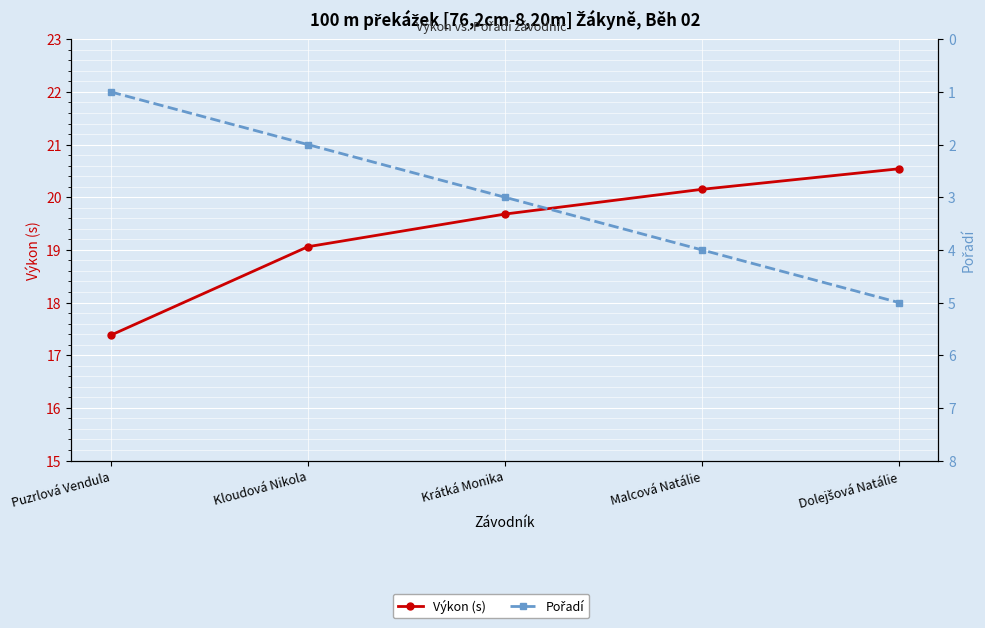

True or false: Pořadí and Výkon (s) intersect in this chart.

False